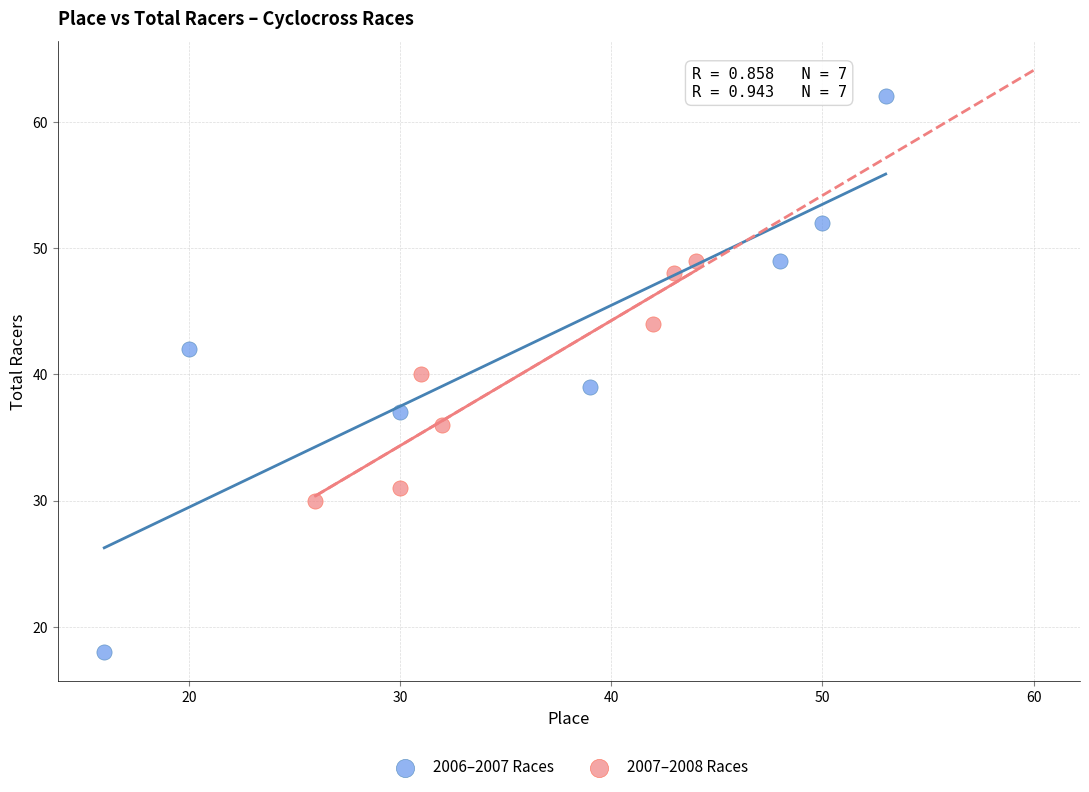

Which series has the largest Y range (max minus min)?

2006–2007 Races